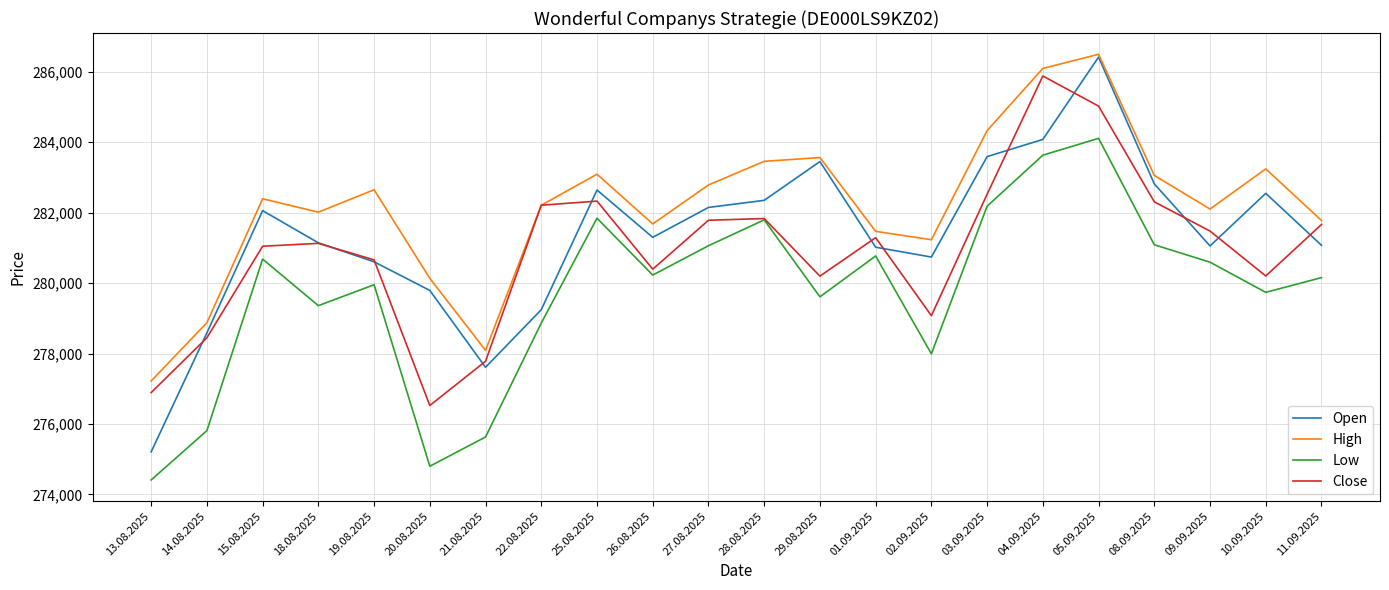

What is the smallest value displayed?

274410